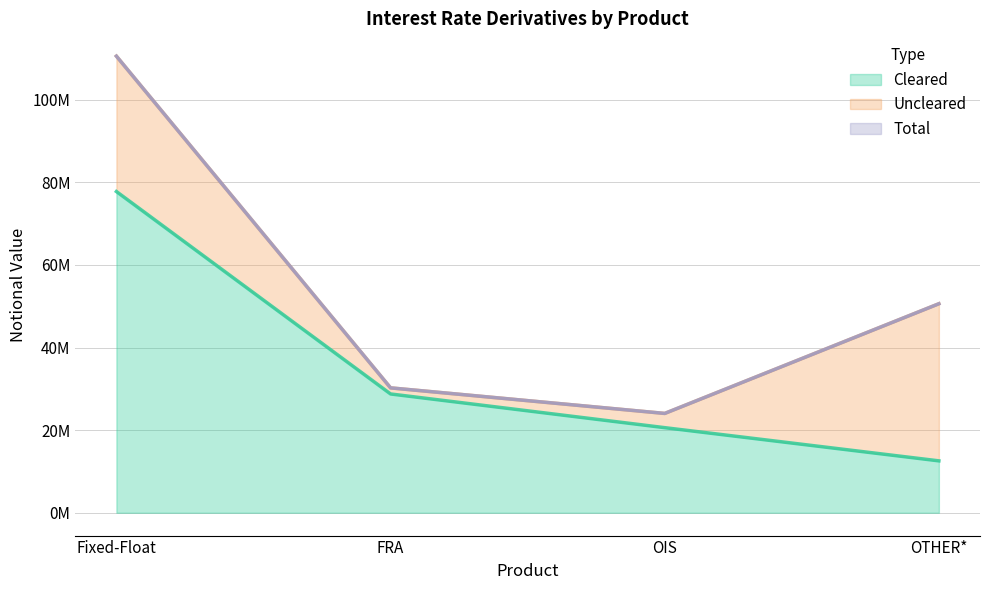

What is the total value across all series at OIS?

44648643